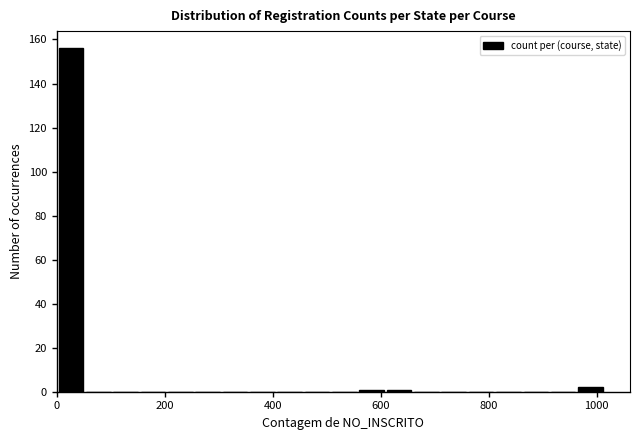

Around what value on the x-axis is the tallest bar? Give the approximate position of its centre, as read against the axis.

20